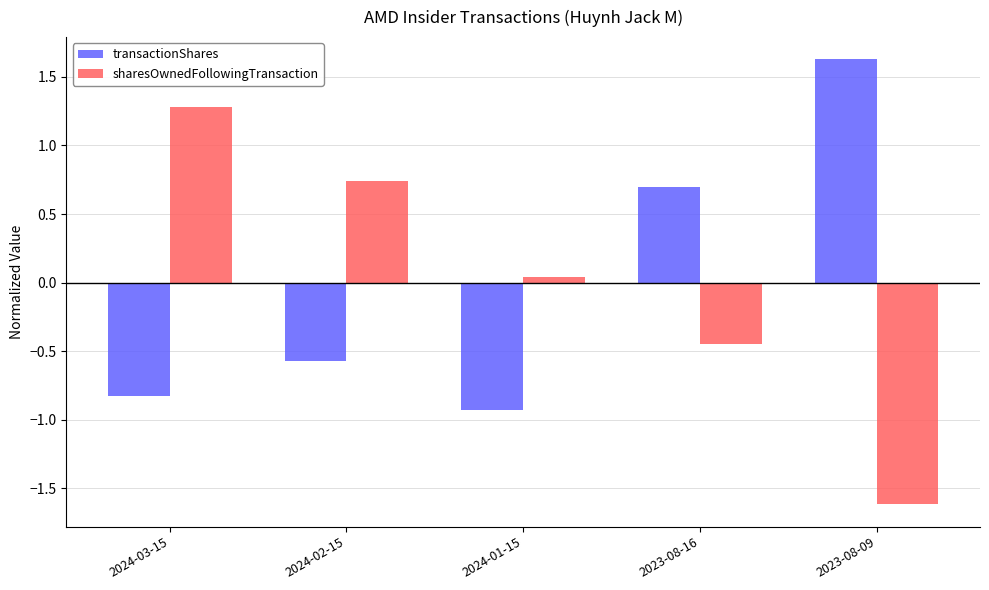

What position from the right is 2023-08-16?

2